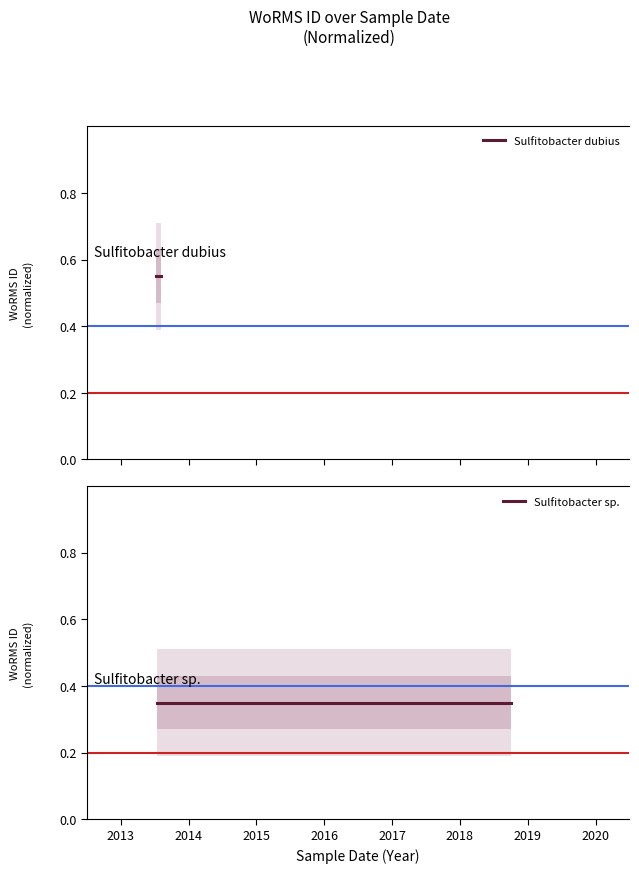

What is the maximum value for Sulfitobacter dubius?

0.6